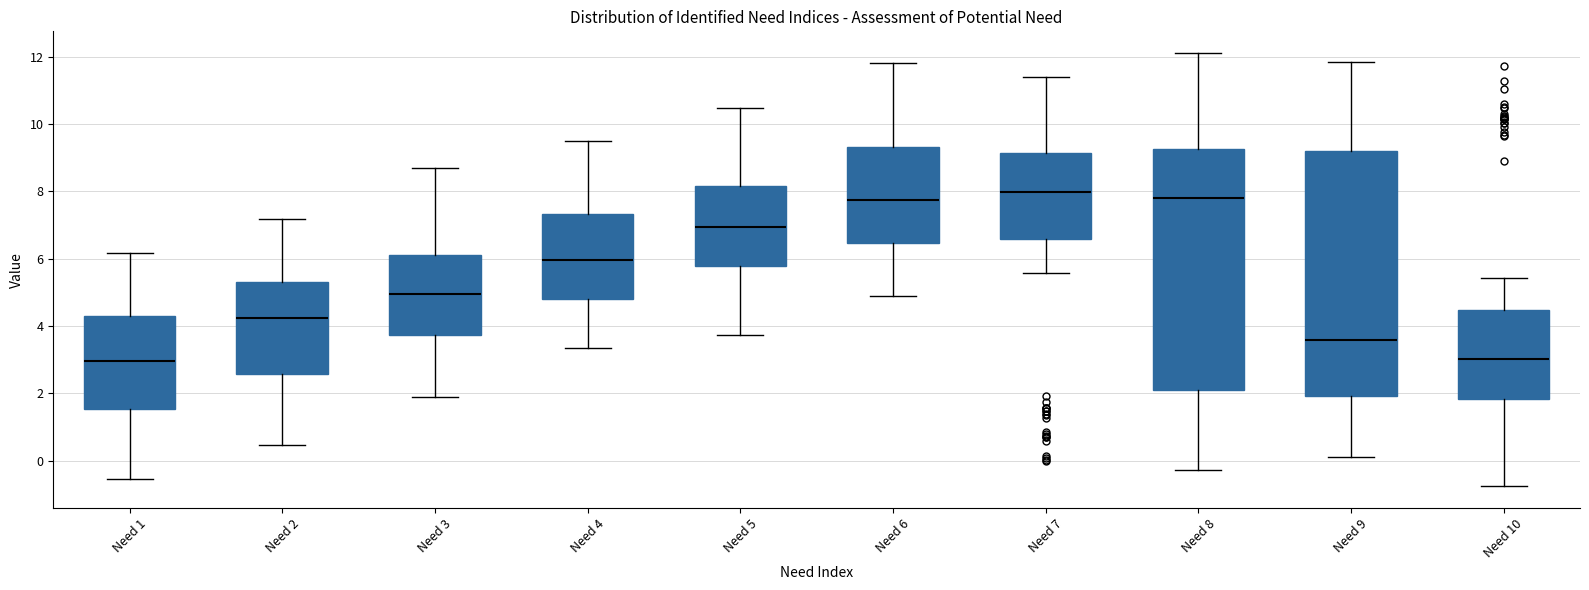

Reading left to right, transcribe this box plot: for each box, give where its median line is, the range the box spans, and where its two whiskers end, as read against the y-axis. The values are not printed on the chart, so give them approximately, as read against the axis.

Need 1: median 3.0, box 1.6 to 4.4, whiskers -0.6 to 6.2
Need 2: median 4.2, box 2.6 to 5.2, whiskers 0.4 to 7.2
Need 3: median 5.0, box 3.8 to 6.2, whiskers 1.8 to 8.8
Need 4: median 6.0, box 4.8 to 7.4, whiskers 3.4 to 9.6
Need 5: median 7.0, box 5.8 to 8.2, whiskers 3.8 to 10.4
Need 6: median 7.8, box 6.4 to 9.4, whiskers 4.8 to 11.8
Need 7: median 8.0, box 6.6 to 9.2, whiskers 5.6 to 11.4
Need 8: median 7.8, box 2.2 to 9.2, whiskers -0.2 to 12.2
Need 9: median 3.6, box 2.0 to 9.2, whiskers 0.2 to 11.8
Need 10: median 3.0, box 1.8 to 4.4, whiskers -0.8 to 5.4